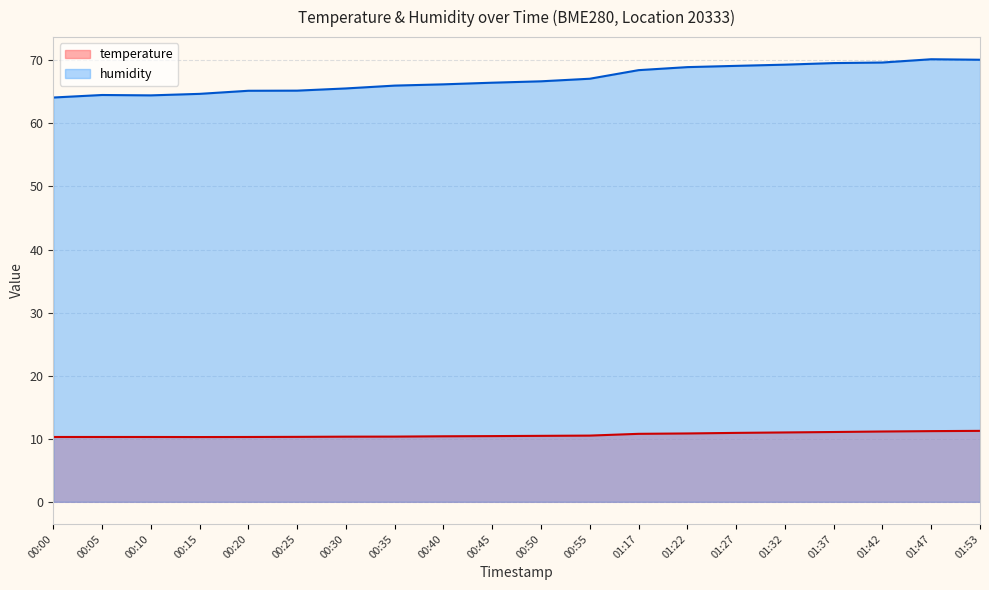

The value of humidity at 00:35 is 66.0. True or false?

True